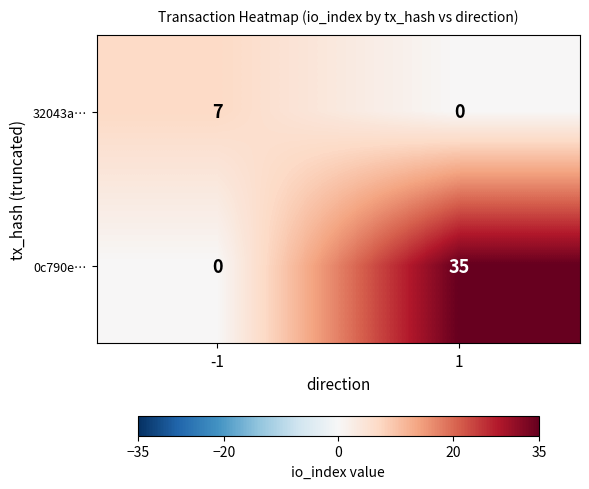

What is the total value across all series at -1?

7